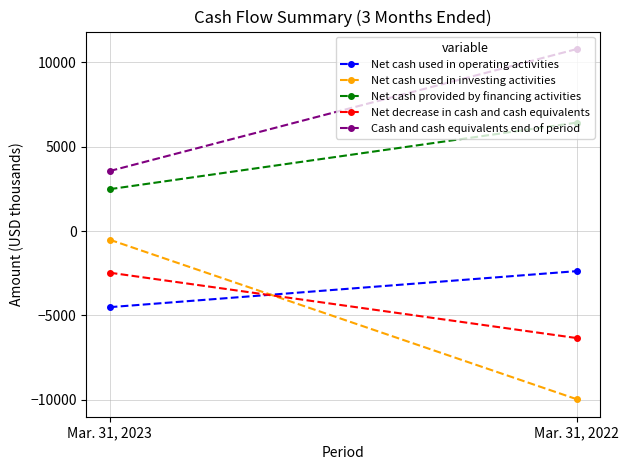

At which label does Cash and cash equivalents end of period reach its minimum?

Mar. 31, 2023